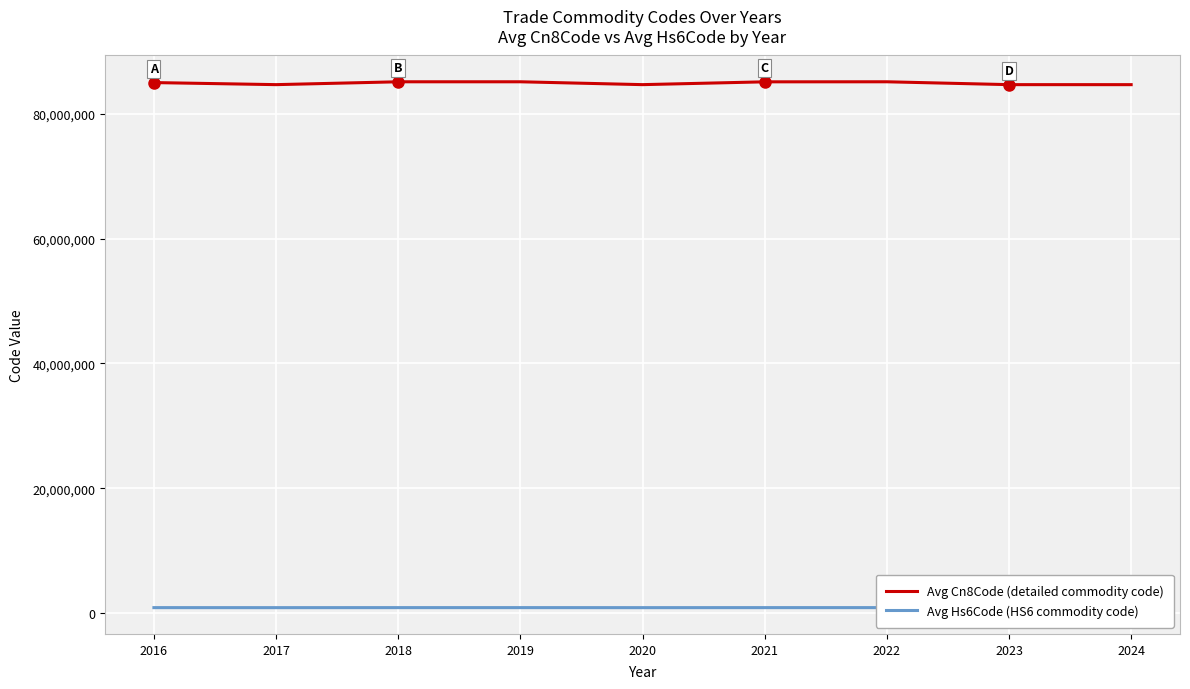

Read the Avg Cn8Code (detailed commodity code) value at 2023, to the nearest 100.

84718000